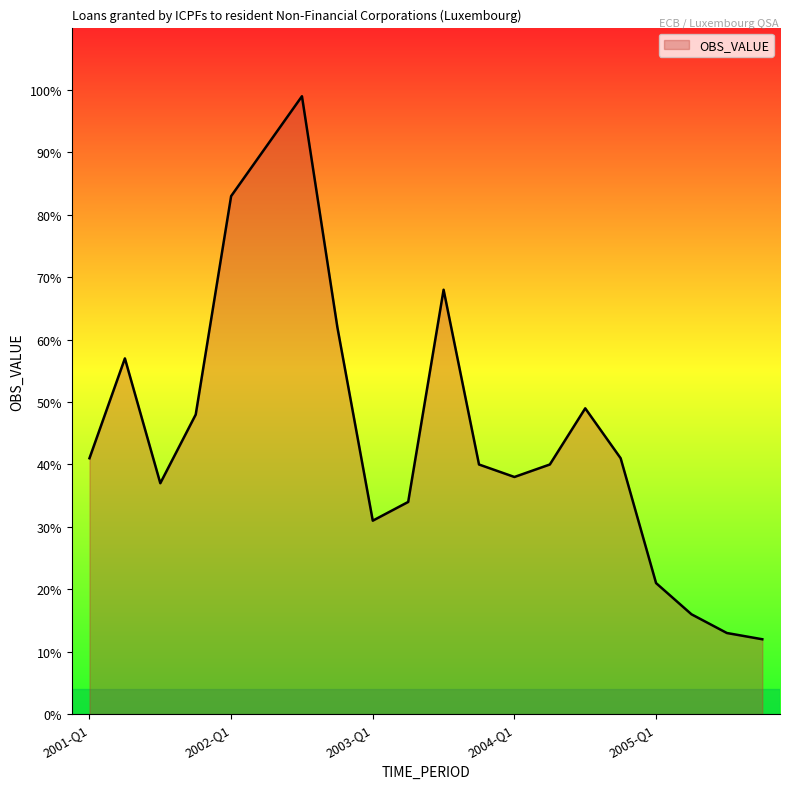

True or false: the data has more than 1 interior local peaks.

True